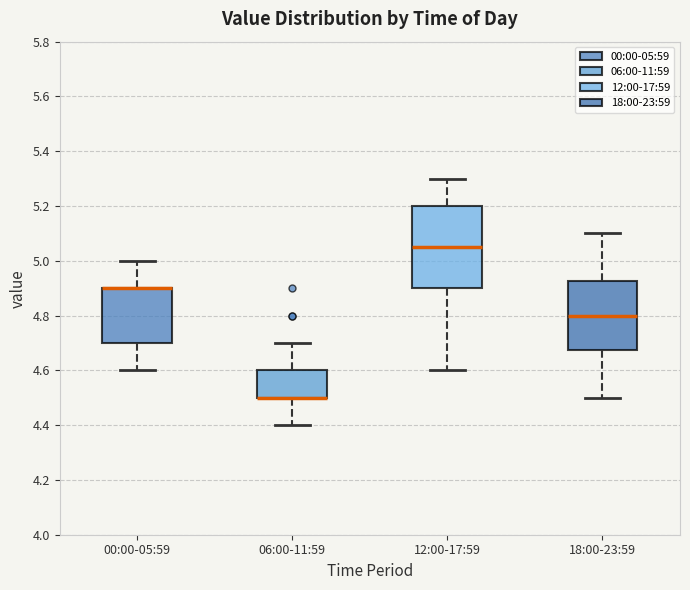

Where is the upper edge of the box for 06:00-11:59 on the y-axis? The values are not printed on the chart, so give them approximately, as read against the axis.

4.60